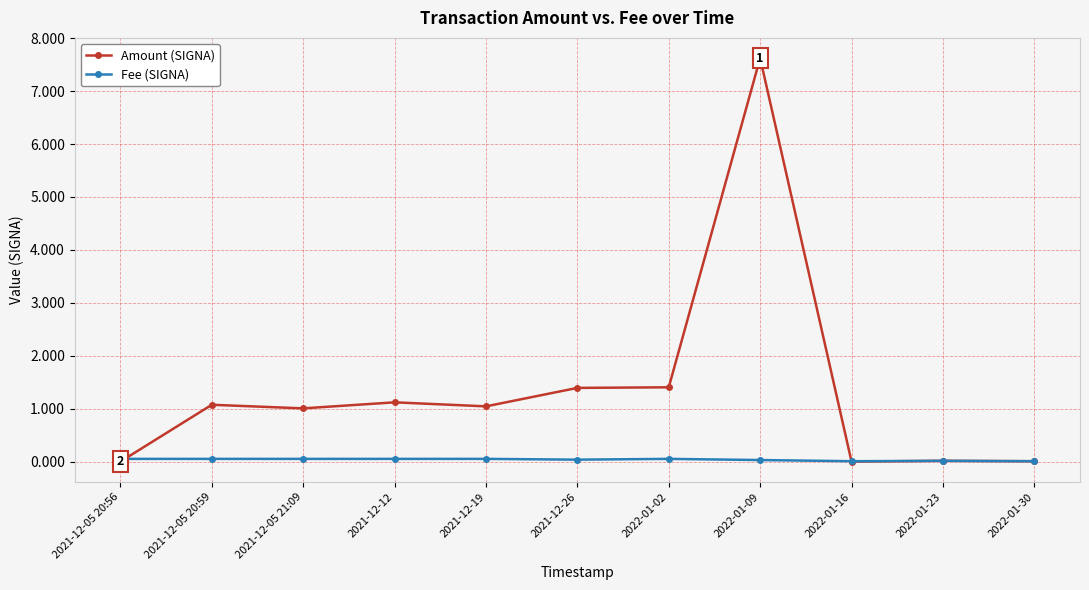

Is it true that Fee (SIGNA) equals 0.1 at 2021-12-05 20:56?

True